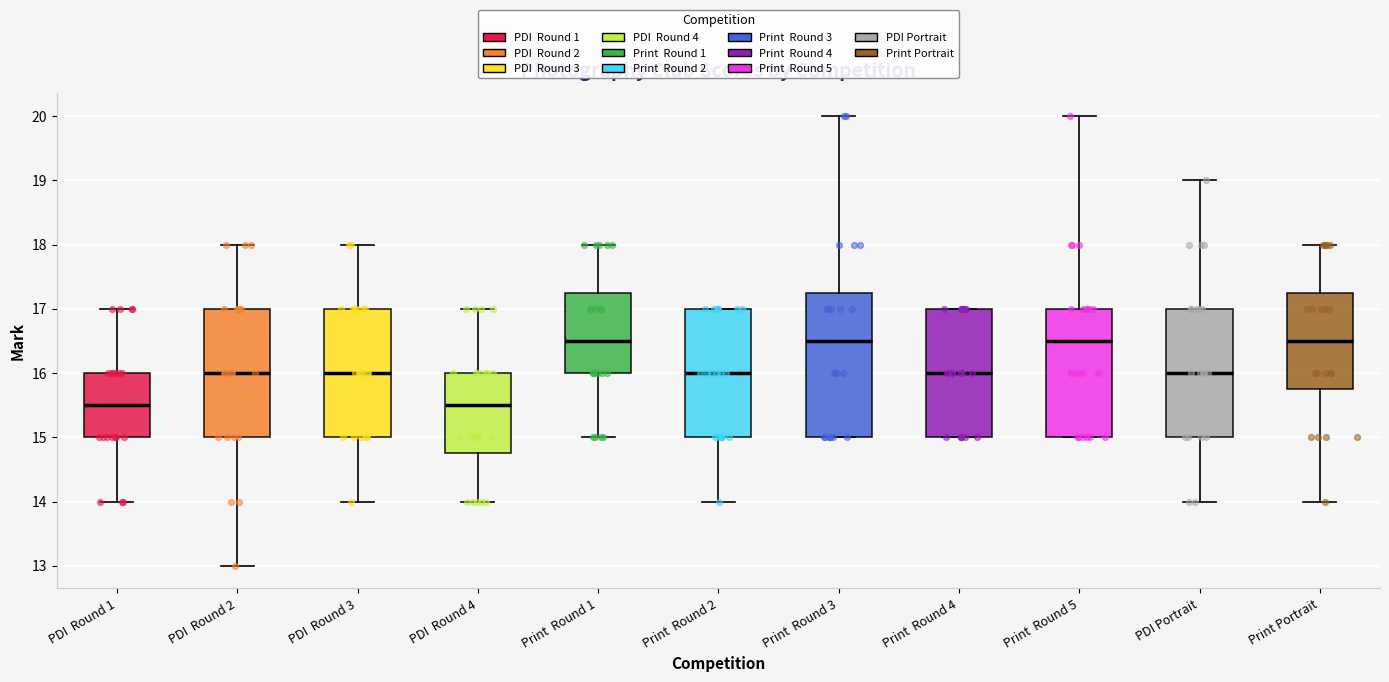

Reading left to right, transcribe this box plot: for each box, give where its median line is, the range the box spans, and where its two whiskers end, as read against the y-axis. The values are not printed on the chart, so give them approximately, as read against the axis.

PDI Round 1: median 15.5, box 15.0 to 16.0, whiskers 14.0 to 17.0
PDI Round 2: median 16.0, box 15.0 to 17.0, whiskers 13.0 to 18.0
PDI Round 3: median 16.0, box 15.0 to 17.0, whiskers 14.0 to 18.0
PDI Round 4: median 15.5, box 14.8 to 16.0, whiskers 14.0 to 17.0
Print Round 1: median 16.5, box 16.0 to 17.3, whiskers 15.0 to 18.0
Print Round 2: median 16.0, box 15.0 to 17.0, whiskers 14.0 to 17.0
Print Round 3: median 16.5, box 15.0 to 17.3, whiskers 15.0 to 20.0
Print Round 4: median 16.0, box 15.0 to 17.0, whiskers 15.0 to 17.0
Print Round 5: median 16.5, box 15.0 to 17.0, whiskers 15.0 to 20.0
PDI Portrait: median 16.0, box 15.0 to 17.0, whiskers 14.0 to 19.0
Print Portrait: median 16.5, box 15.8 to 17.3, whiskers 14.0 to 18.0